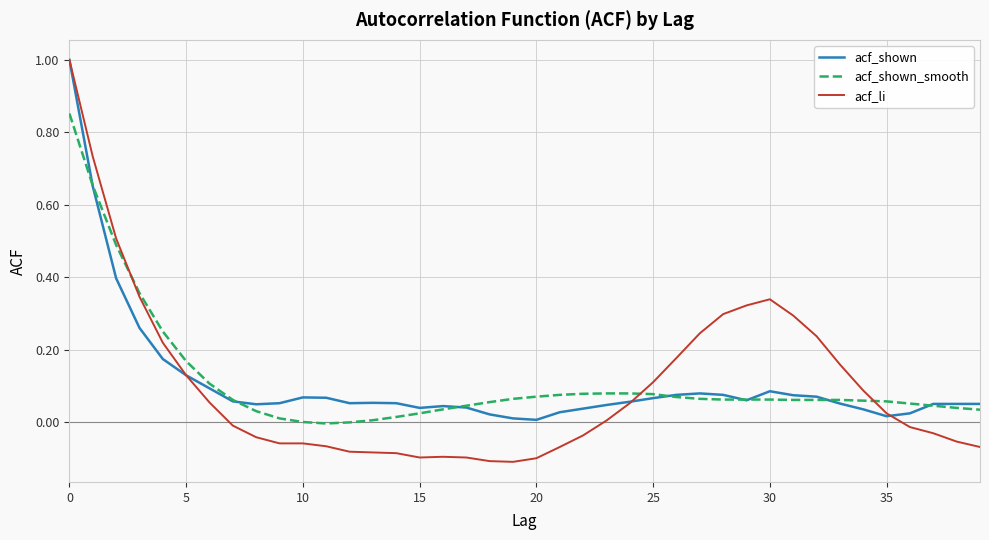

What is the greatest value displayed?

1.0